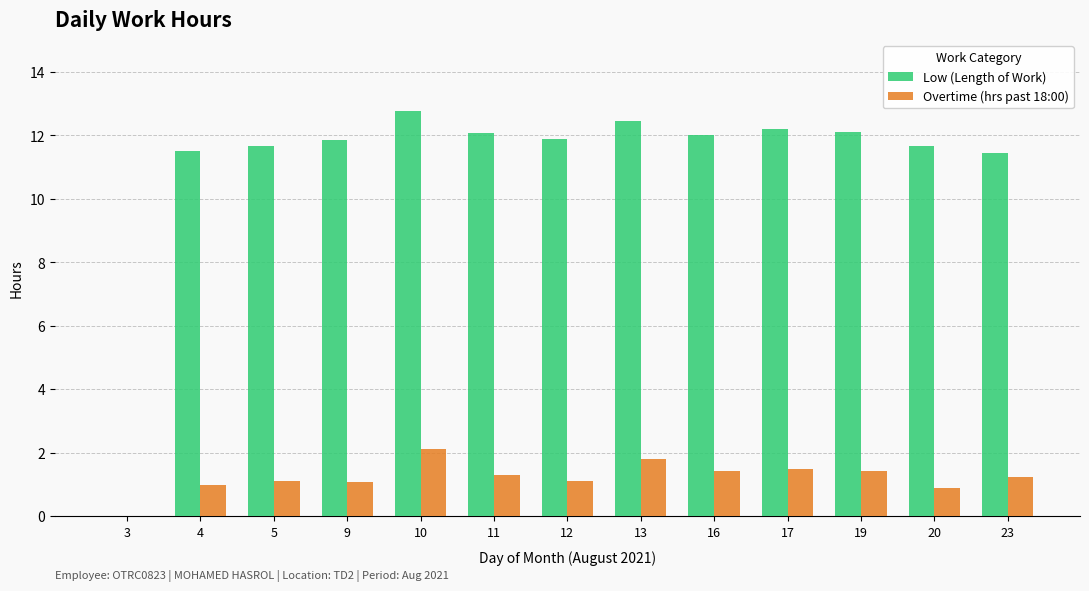

What is the sum of all Low (Length of Work) values?

143.6